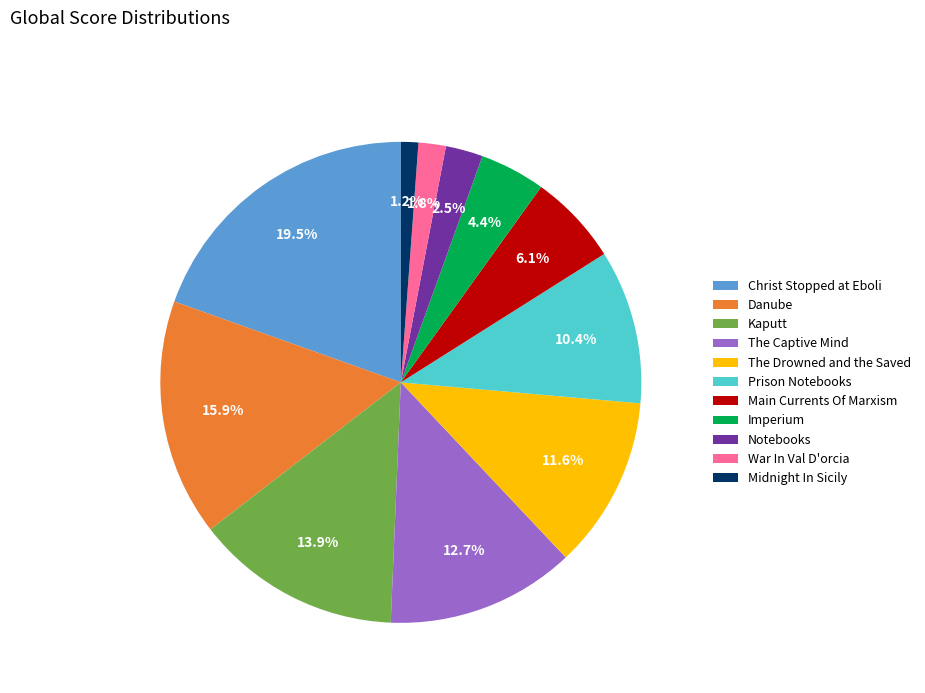

Rank the categories by value from lowest to highest.

Midnight In Sicily, War In Val D'orcia, Notebooks, Imperium, Main Currents Of Marxism, Prison Notebooks, The Drowned and the Saved, The Captive Mind, Kaputt, Danube, Christ Stopped at Eboli